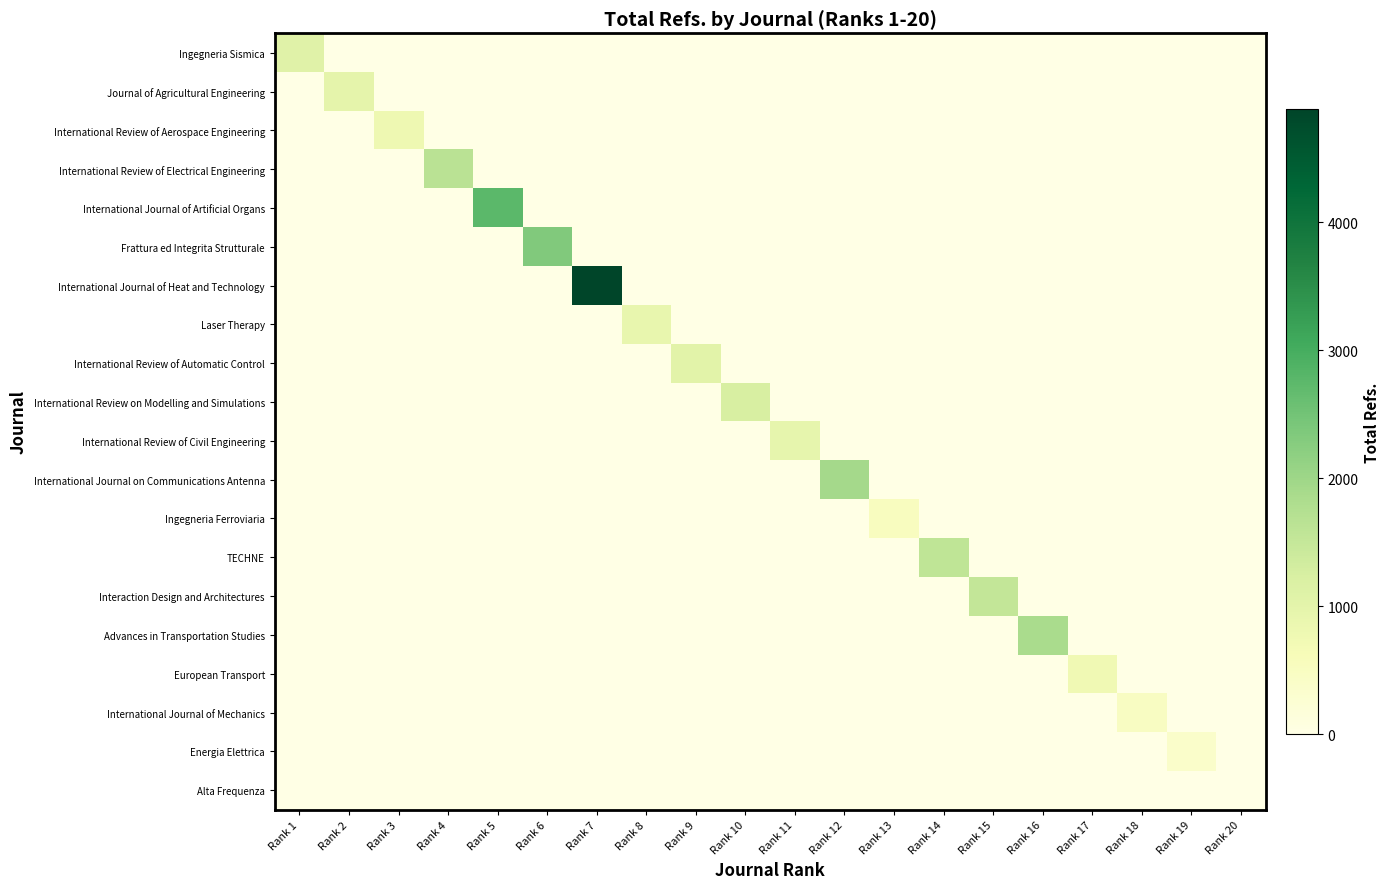

Which series has the widest spread of values?

International Journal of Heat and Technology